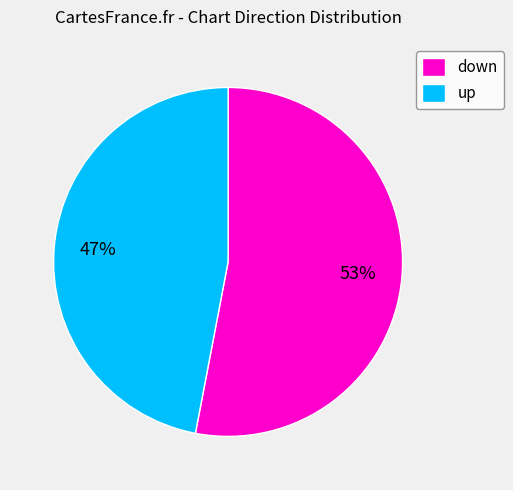

Approximately how many times larger is the value at down compared to up?

1.1